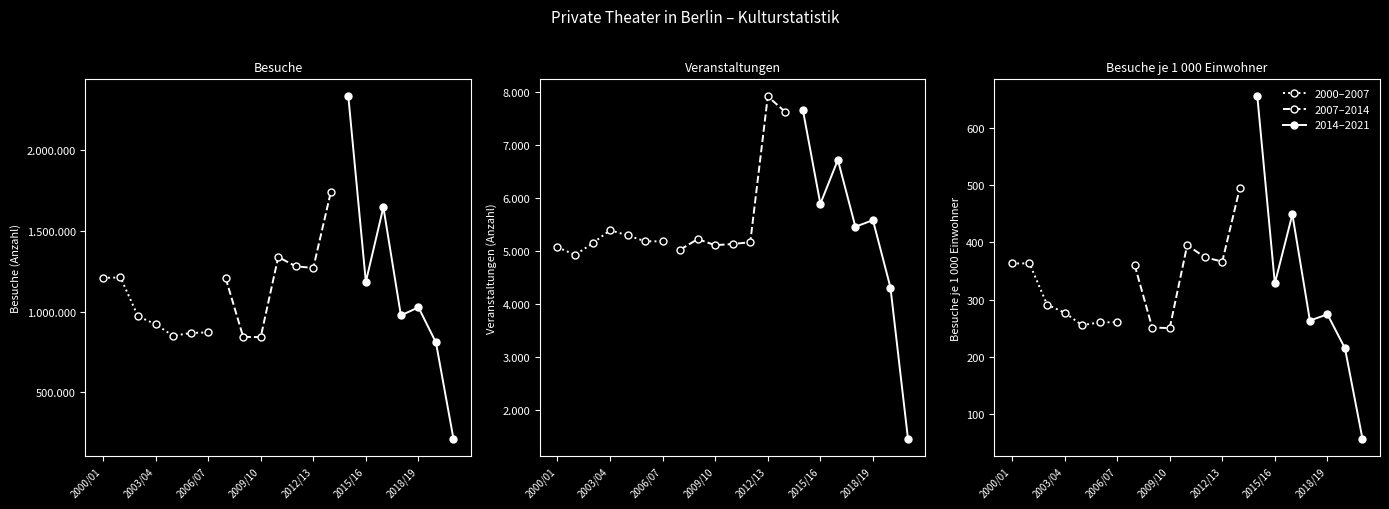

Which series has the widest spread of values?

2014–2021